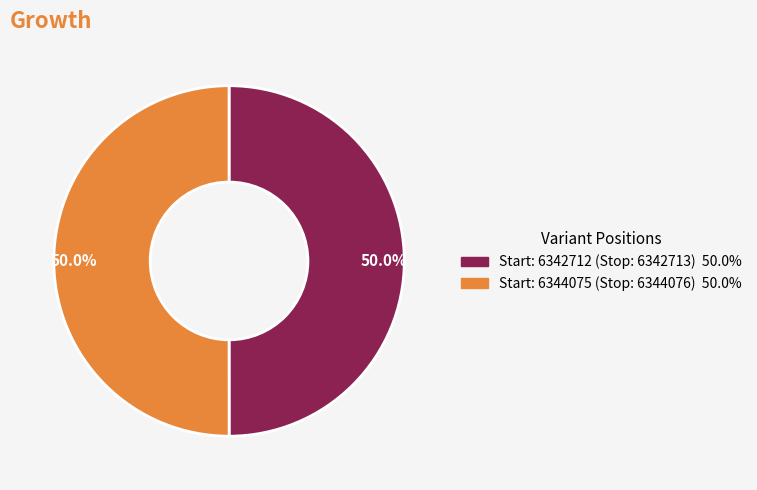

To the nearest percent, what is the average slice percentage?

50%